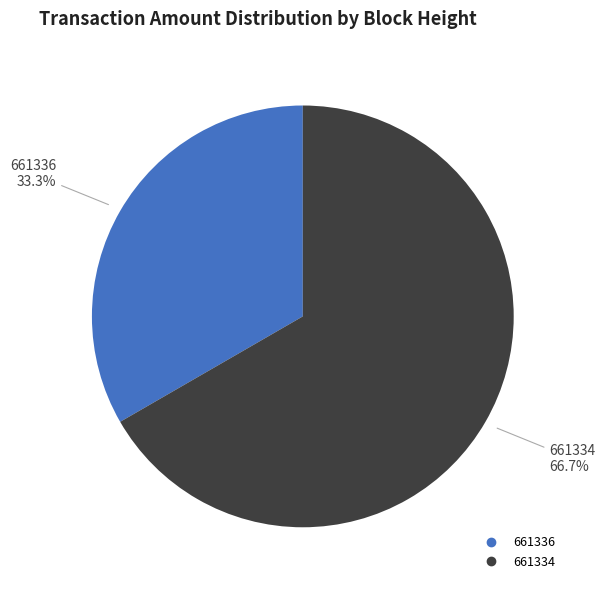

What is the largest slice in the pie chart?

661334